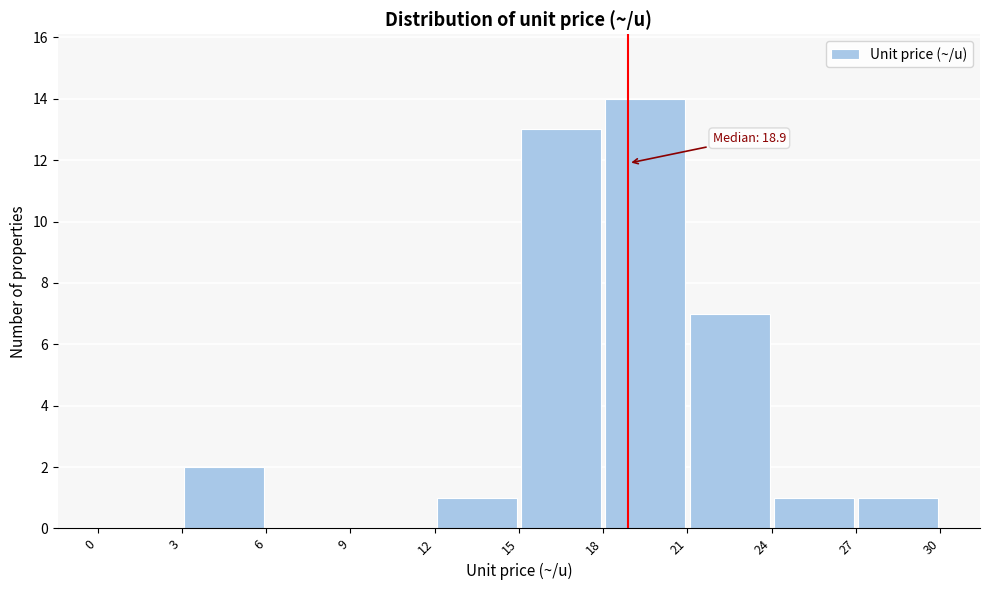

Over which range of the x-axis is the bar tallest?

18 to 21